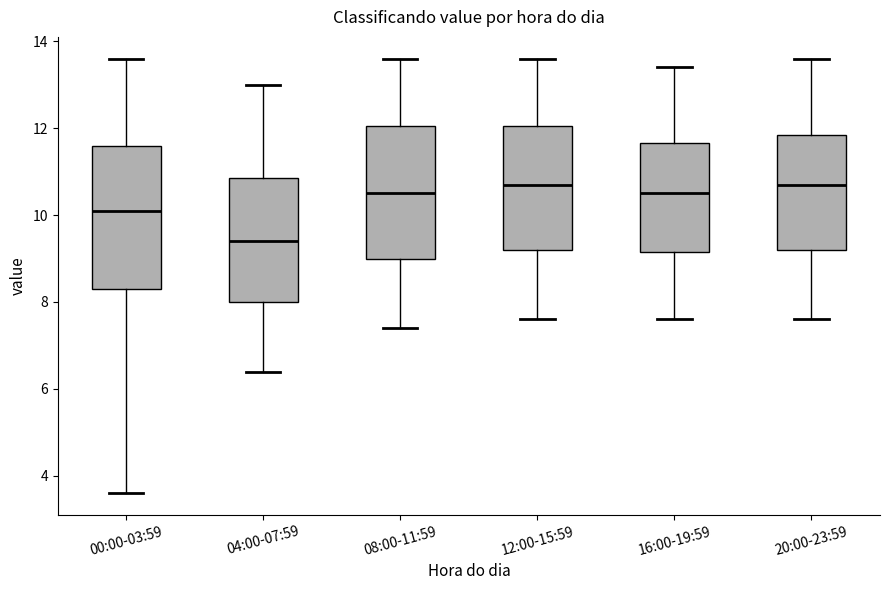

Which box is the tallest, from its lower edge to its upper edge?

00:00-03:59